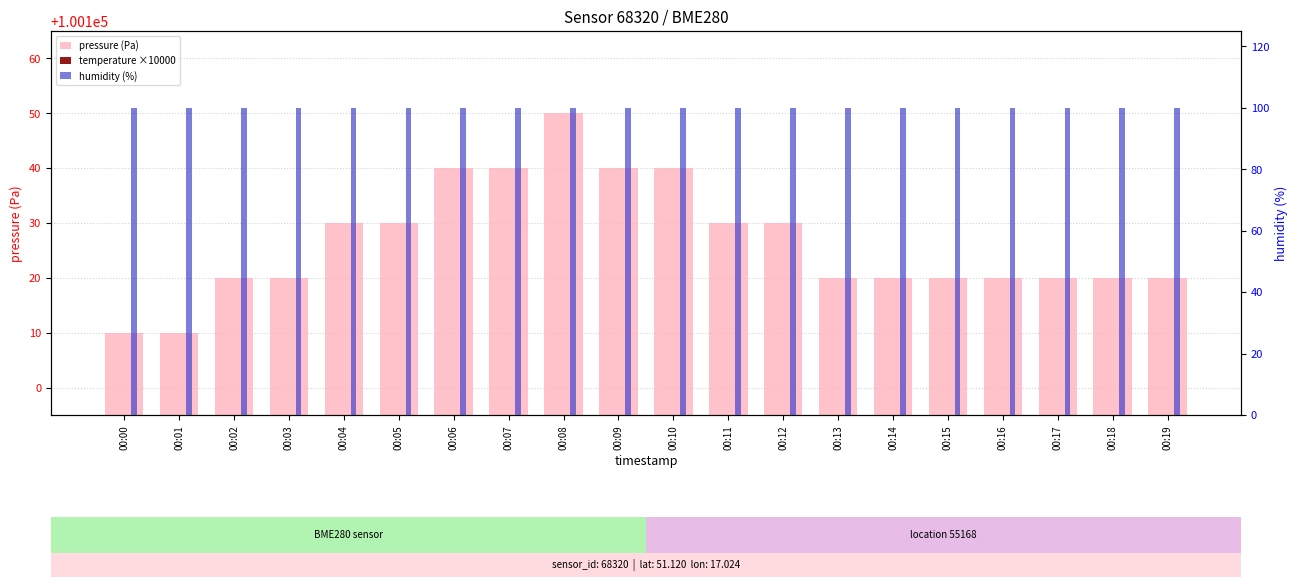

What is the sum of all pressure (Pa) values?

2002530